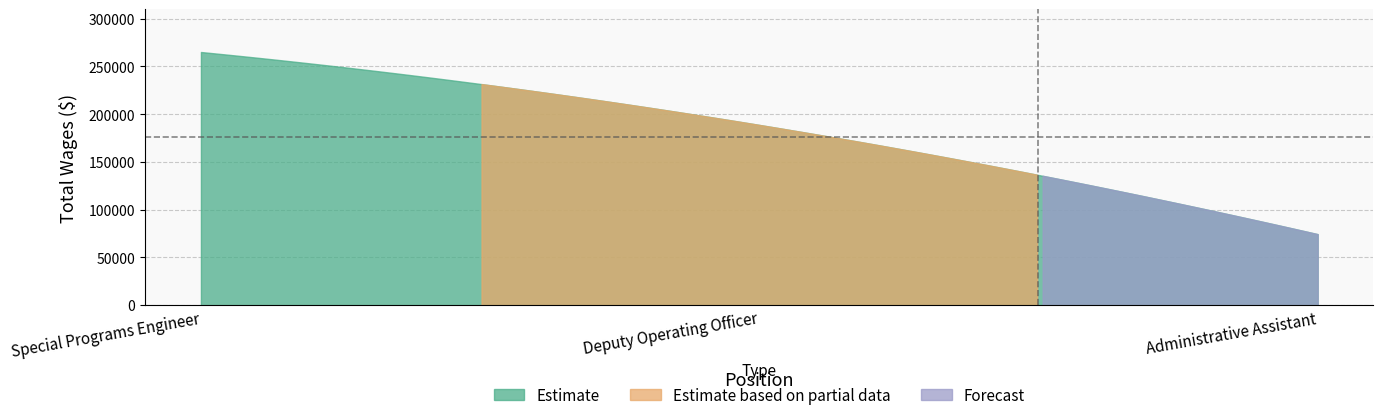

What is the change in value from Deputy Operating Officer to Administrative Assistant?

-114413